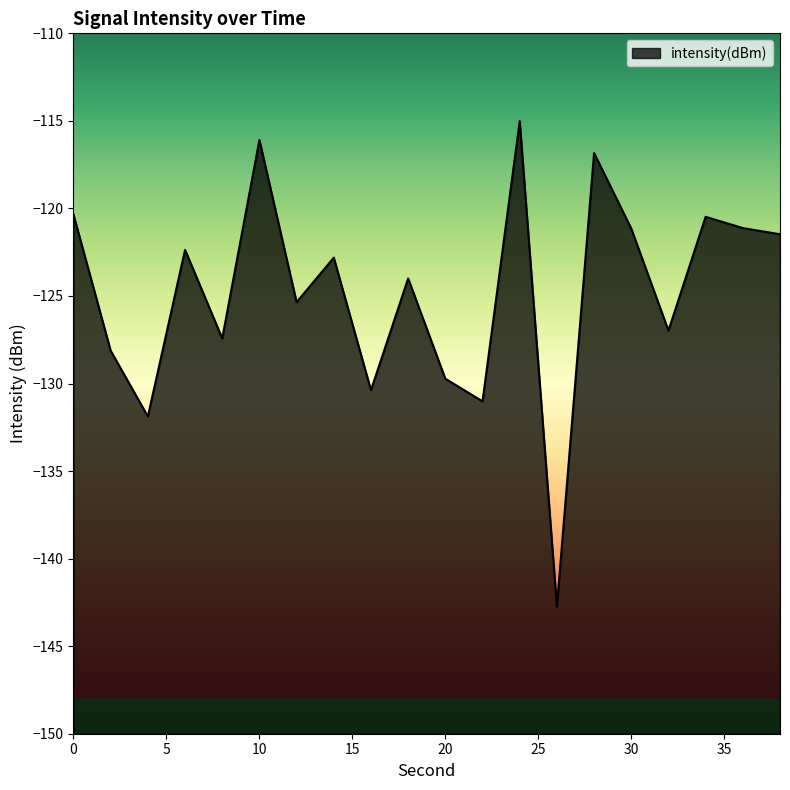

What is the sum of all values?

-2495.3